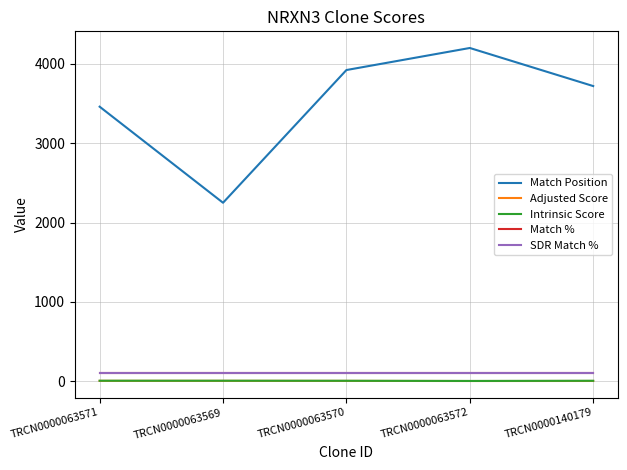

List the series in order of their peak value, highest first.

Match Position, Match %, SDR Match %, Intrinsic Score, Adjusted Score